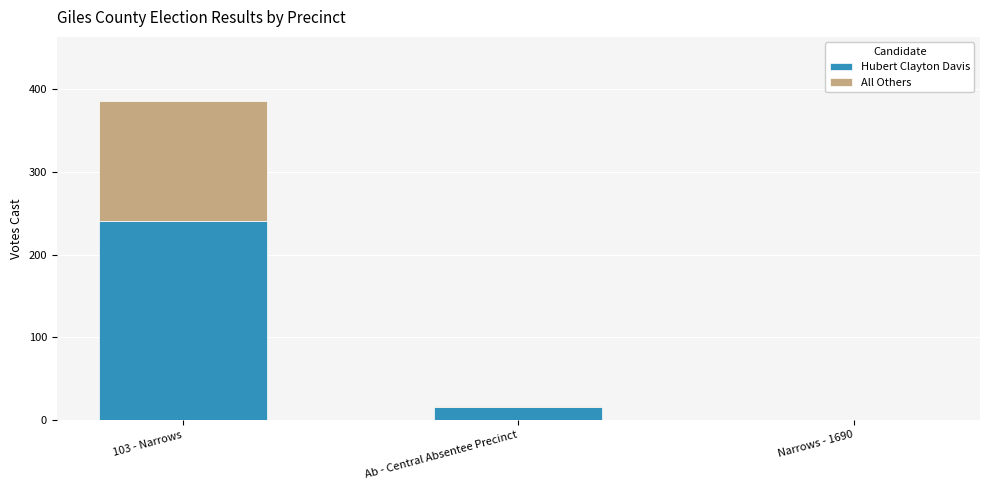

What is the highest value of the Hubert Clayton Davis series?

240